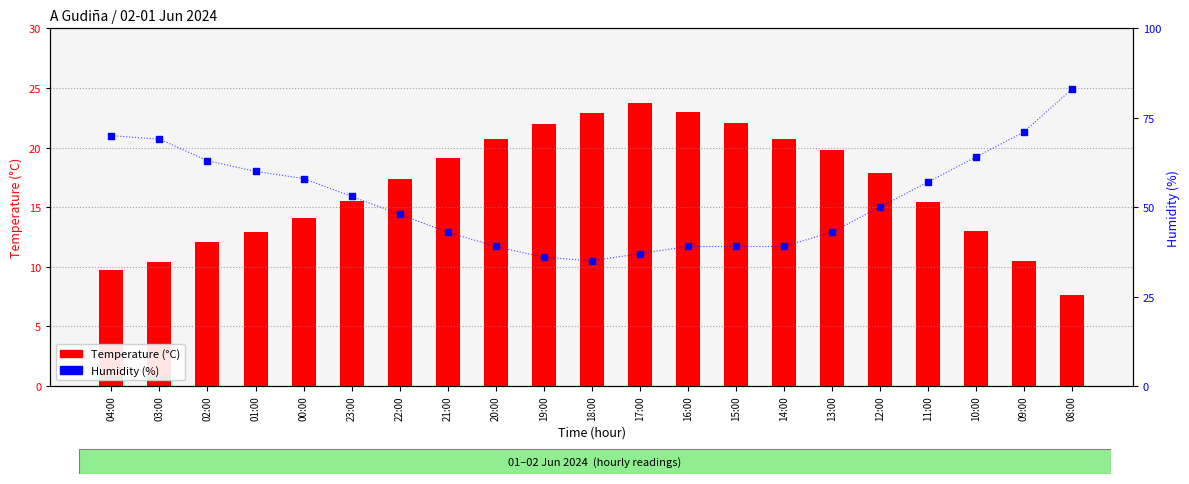

Is the value of Humidity (%) at 11:00 greater than the value of Temperature (°C) at 20:00?

Yes